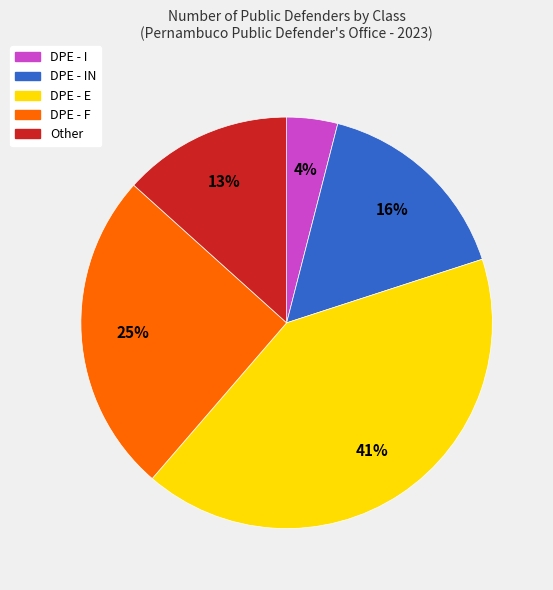

To the nearest percent, what is the difference between the DPE - I and DPE - IN slice percentages?

12%